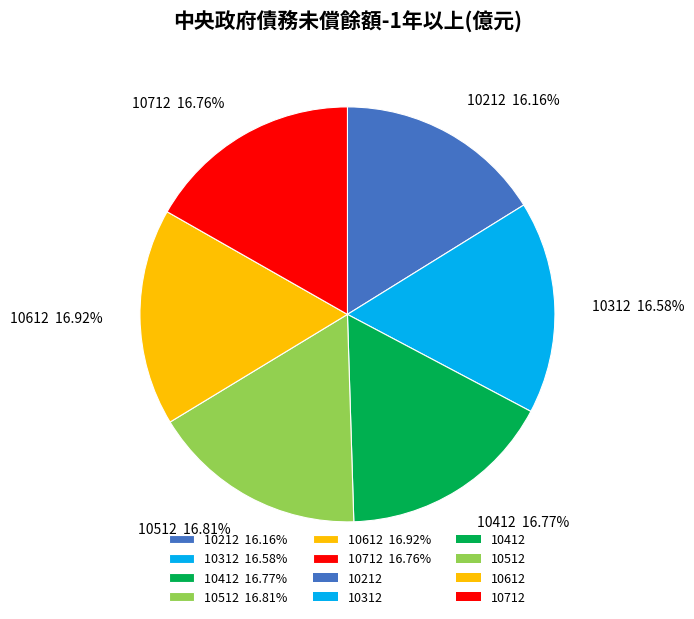

What percentage is the 10312 slice, to the nearest percent?

17%